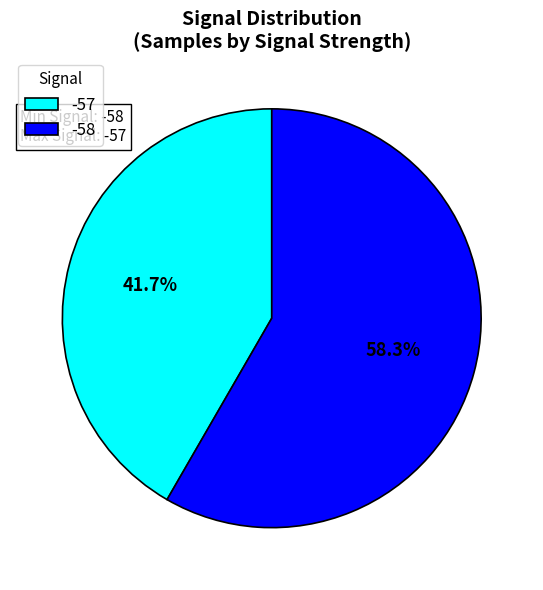

Between -58 and -57, which is larger?

-58